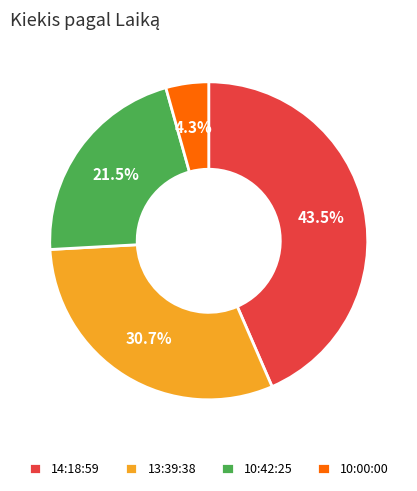

What percentage is the 10:00:00 slice, to the nearest percent?

4%